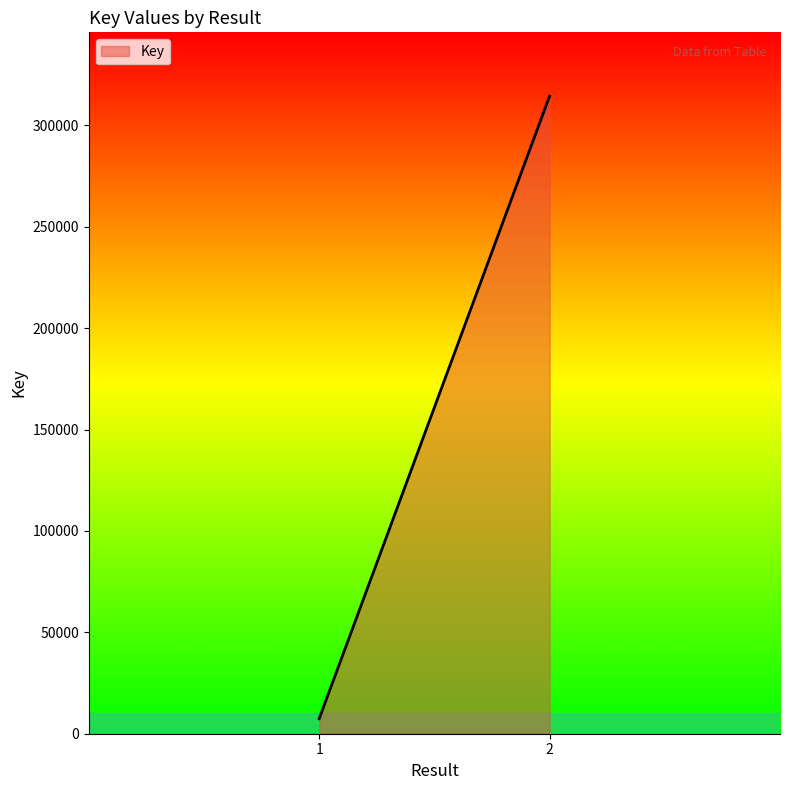

Reading right to left, what are all the values shown in this chart?

2=314471	1=7420